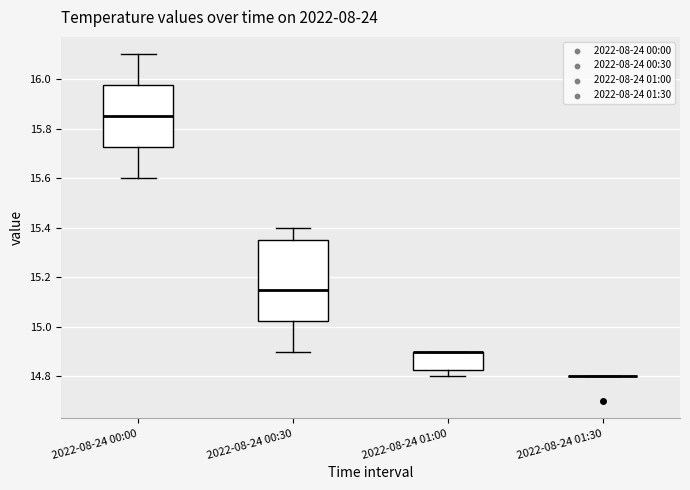

Reading left to right, transcribe this box plot: for each box, give where its median line is, the range the box spans, and where its two whiskers end, as read against the y-axis. The values are not printed on the chart, so give them approximately, as read against the axis.

2022-08-24 00:00: median 15.86, box 15.72 to 15.98, whiskers 15.60 to 16.10
2022-08-24 00:30: median 15.16, box 15.02 to 15.36, whiskers 14.90 to 15.40
2022-08-24 01:00: median 14.90 (drawn on the box's upper edge), box 14.82 to 14.90, whiskers 14.80 to 14.90
2022-08-24 01:30: box collapsed to a line at 14.80, whiskers 14.80 to 14.80